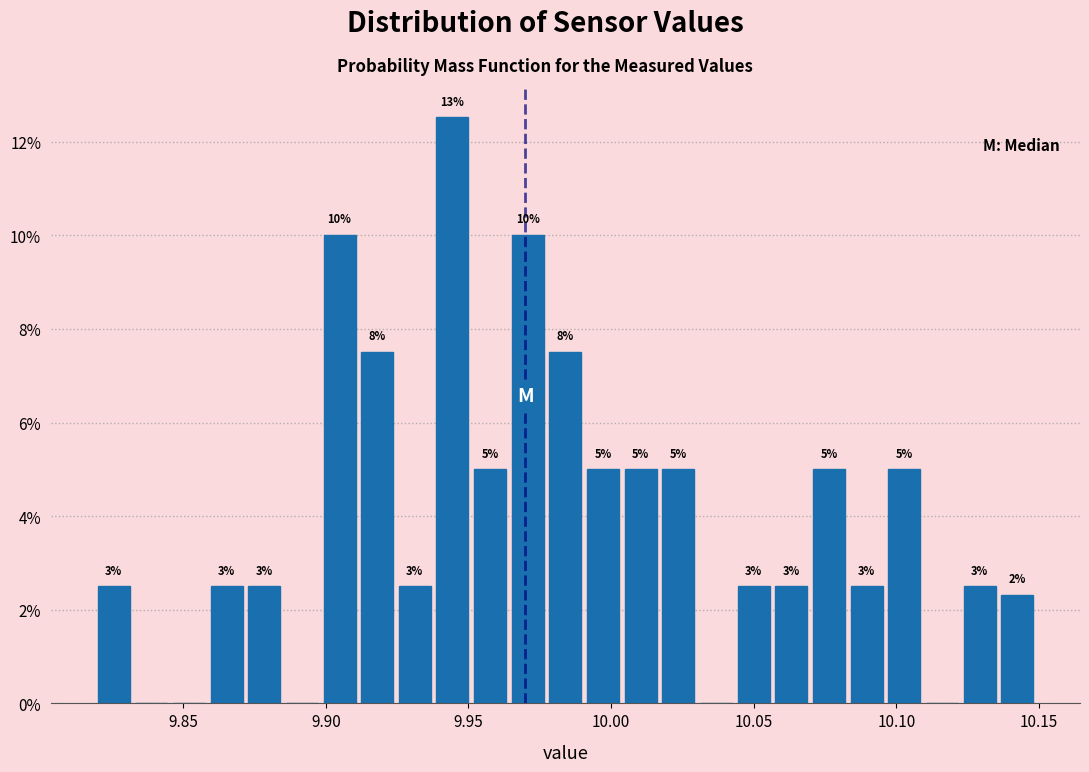

Around what value on the x-axis is the tallest bar? Give the approximate position of its centre, as read against the axis.

9.945